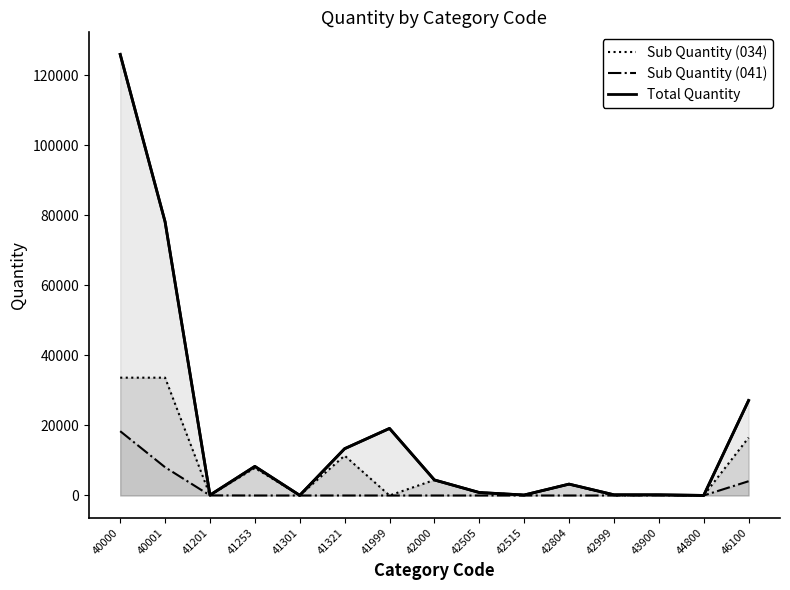

What value does the Sub Quantity (041) series have at 44800?

5